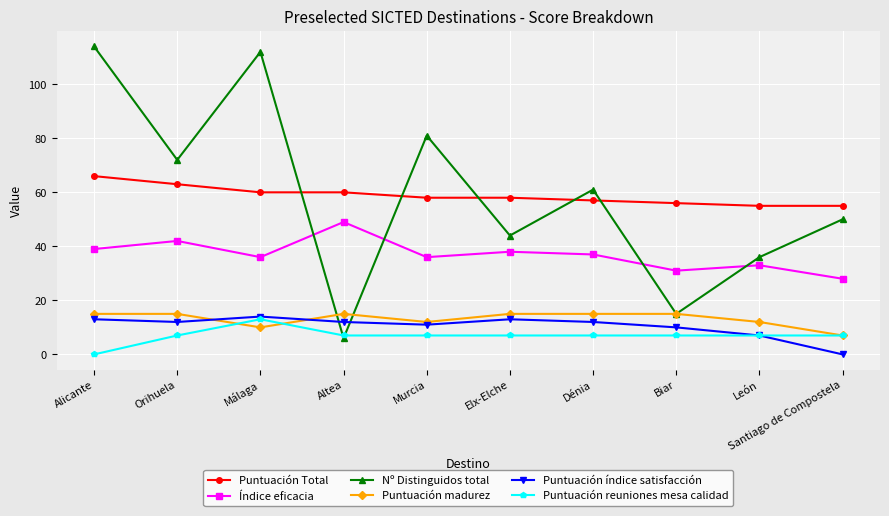

True or false: Puntuación Total and Puntuación reuniones mesa calidad intersect in this chart.

False